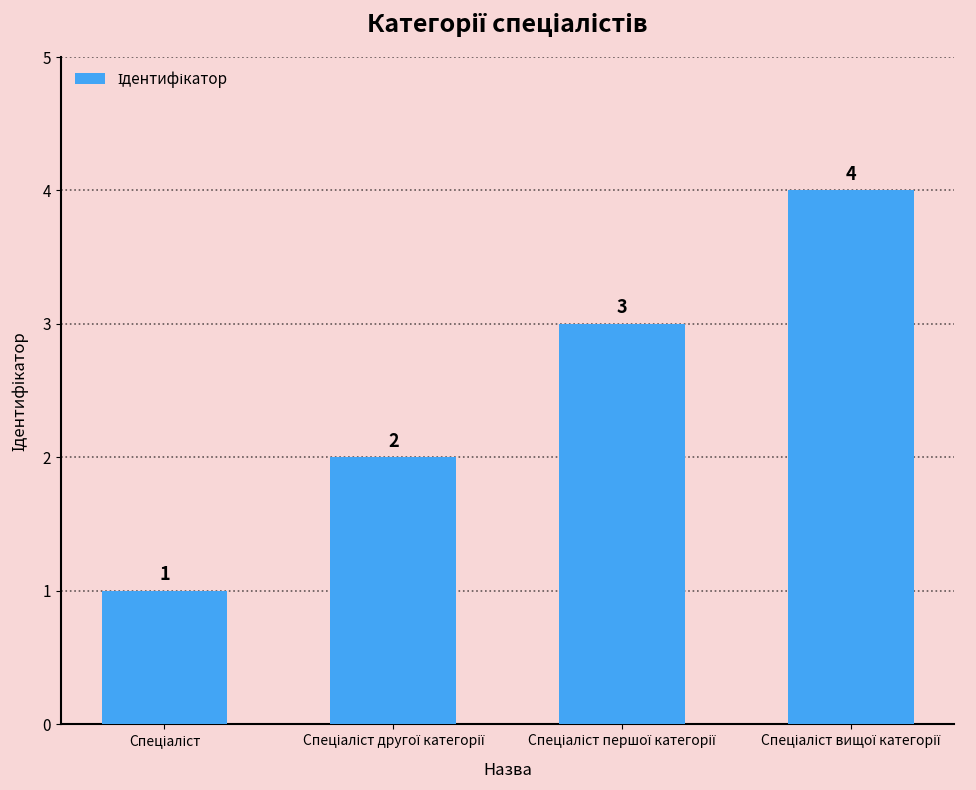

What is the difference between the maximum and minimum values?

3